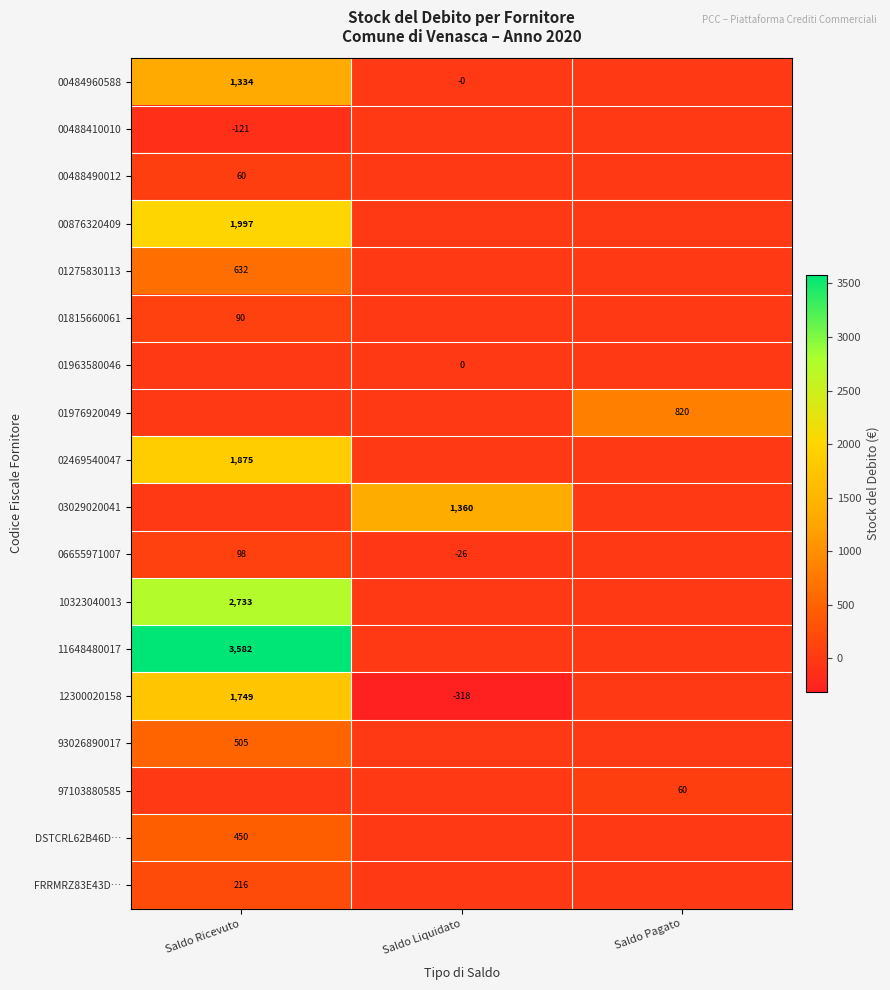

Is it true that 93026890017 equals 769 at Saldo Ricevuto?

False